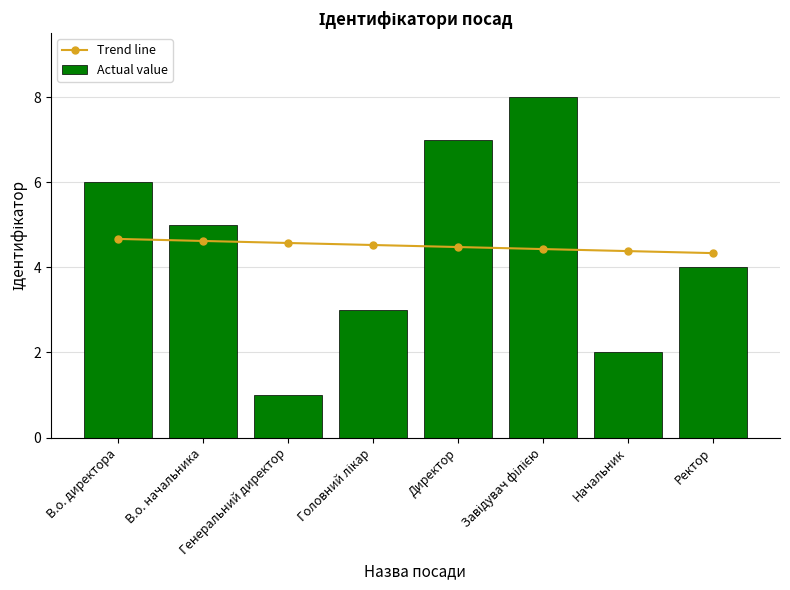

At which label does Actual value reach its minimum?

Генеральний директор